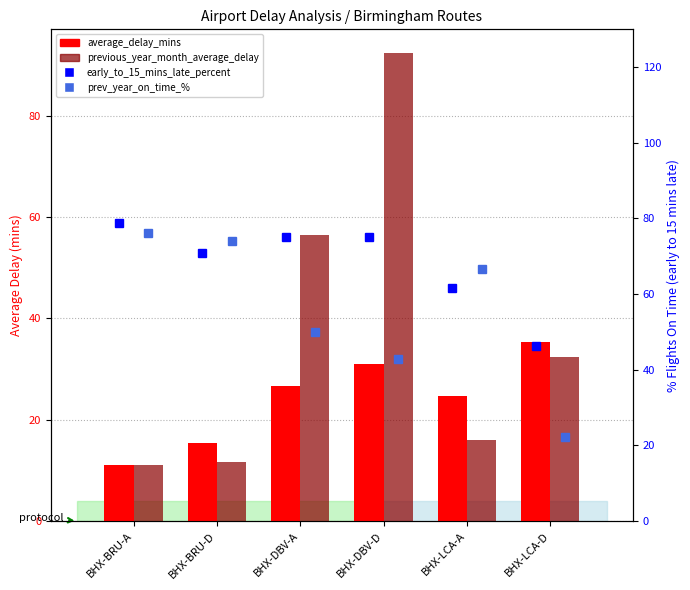

At which label does average_delay_mins reach its minimum?

BHX-BRU-A